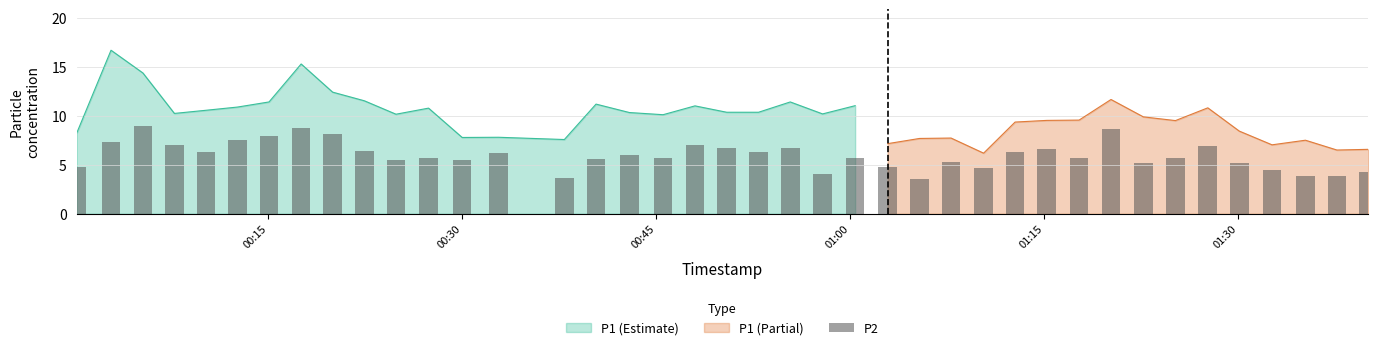

What is the highest value of the P1 (Estimate) series?

16.7